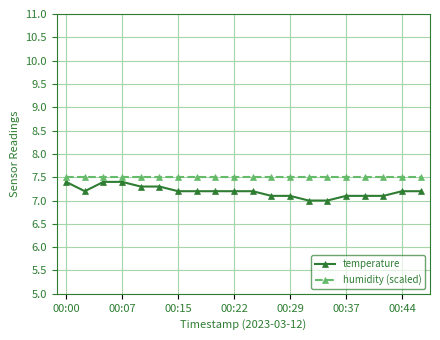

What is the value of the temperature point at the 20th from the left?

7.2